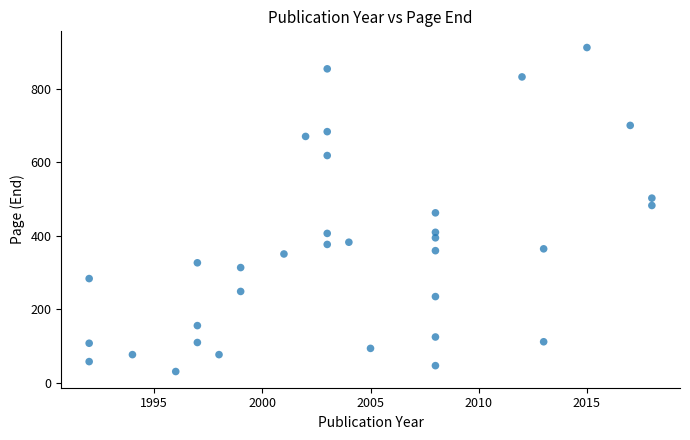

What is the range of X values (max minus min)?

26